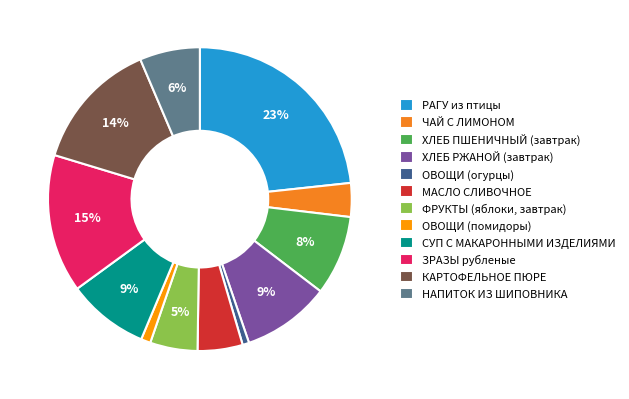

To the nearest percent, what is the difference between the largest and smallest slice percentages?

23%